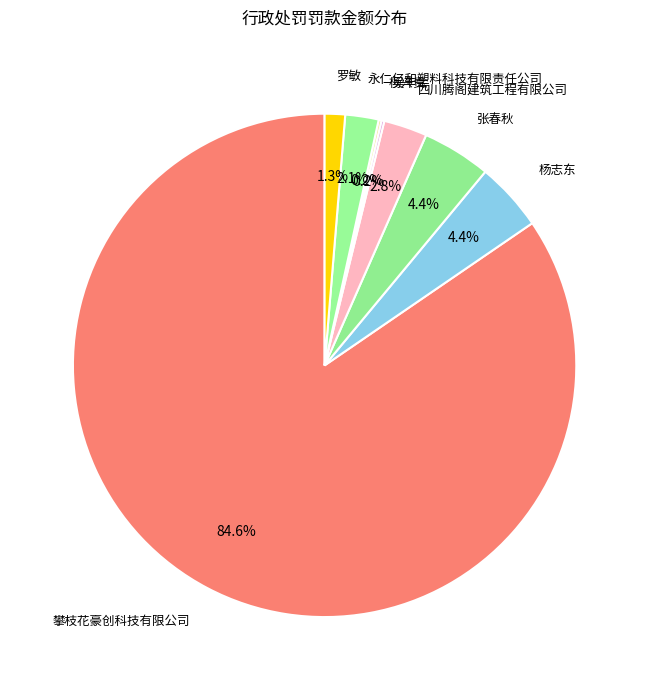

Count the number of slices in the pie.

8